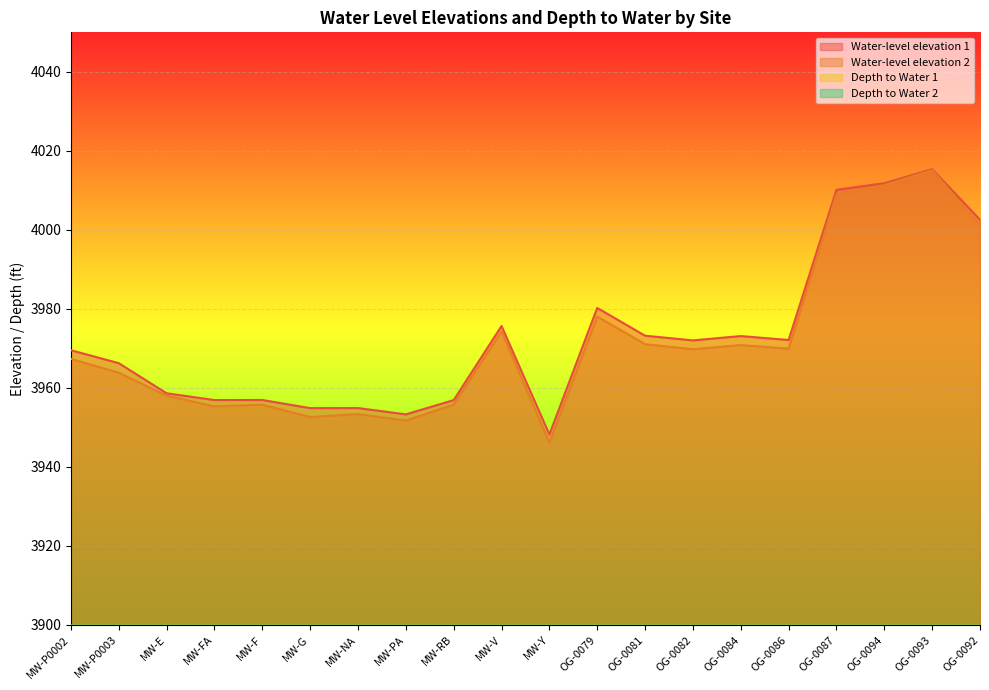

True or false: Water-level elevation 2 has more than 1 interior local peaks.

True